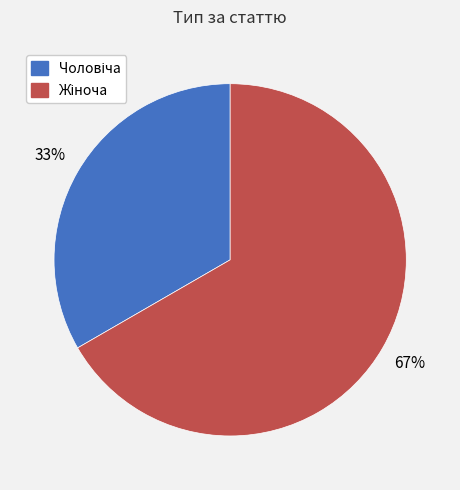

To the nearest percent, what is the average slice percentage?

50%